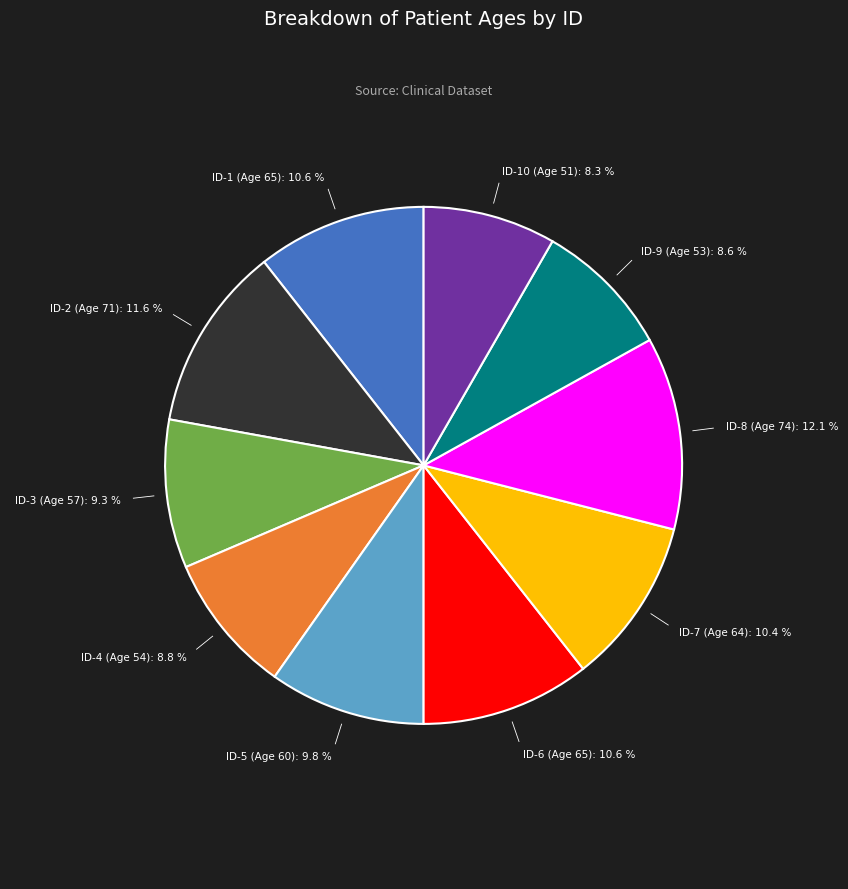

The ID-7 (Age 64) slice represents 10% of the pie. True or false?

True